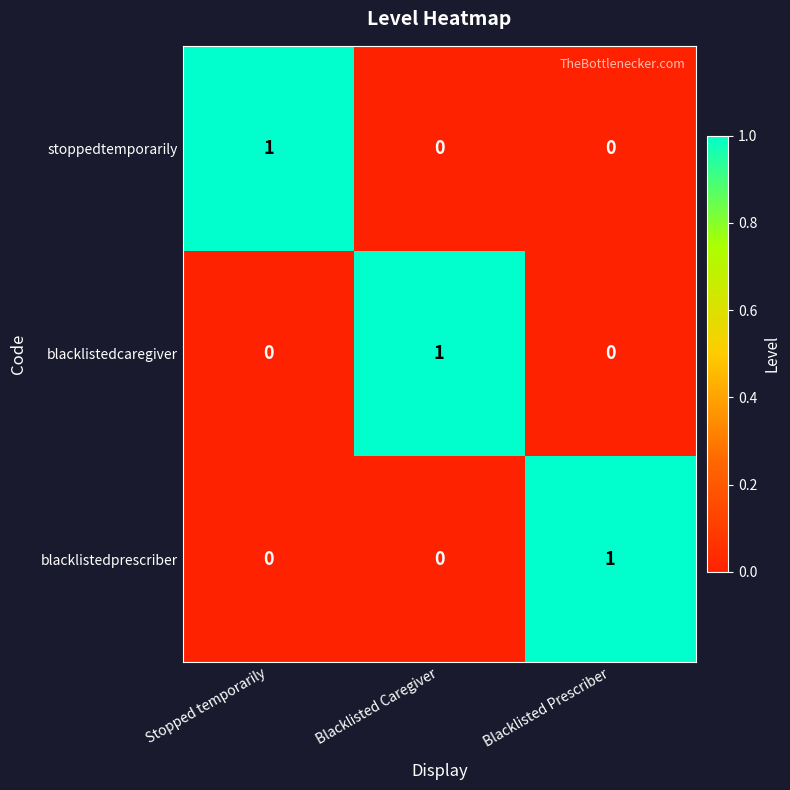

At how many categories does at least one series exceed 0?

3